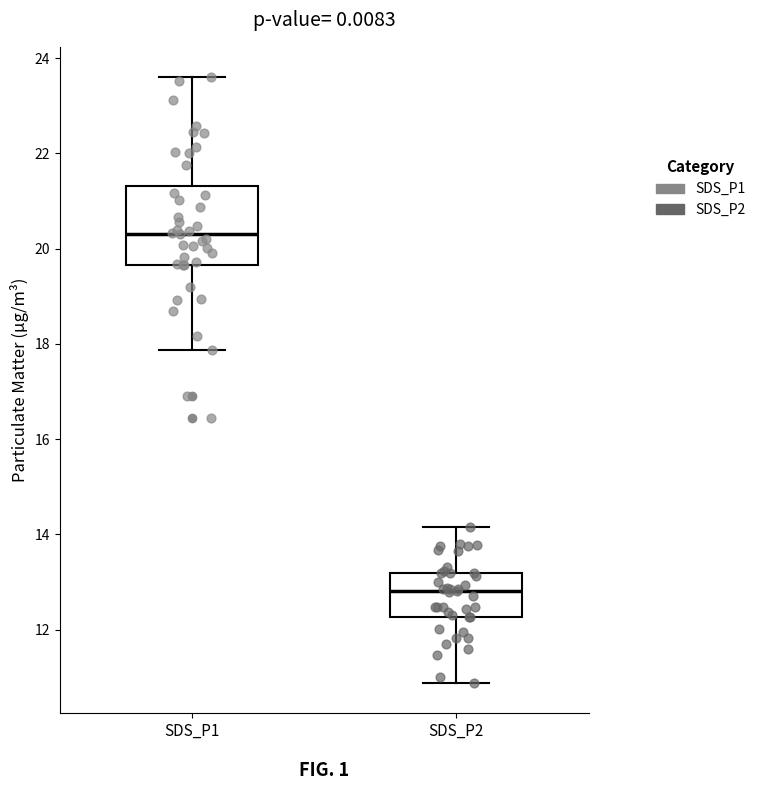

Where does the median line of the box for SDS_P2 sit on the y-axis? The values are not printed on the chart, so give them approximately, as read against the axis.

12.8